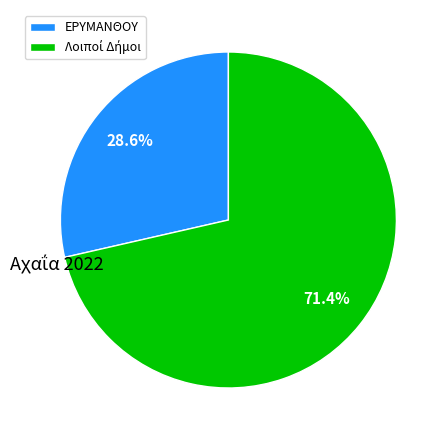

To the nearest percent, what is the average slice percentage?

50%